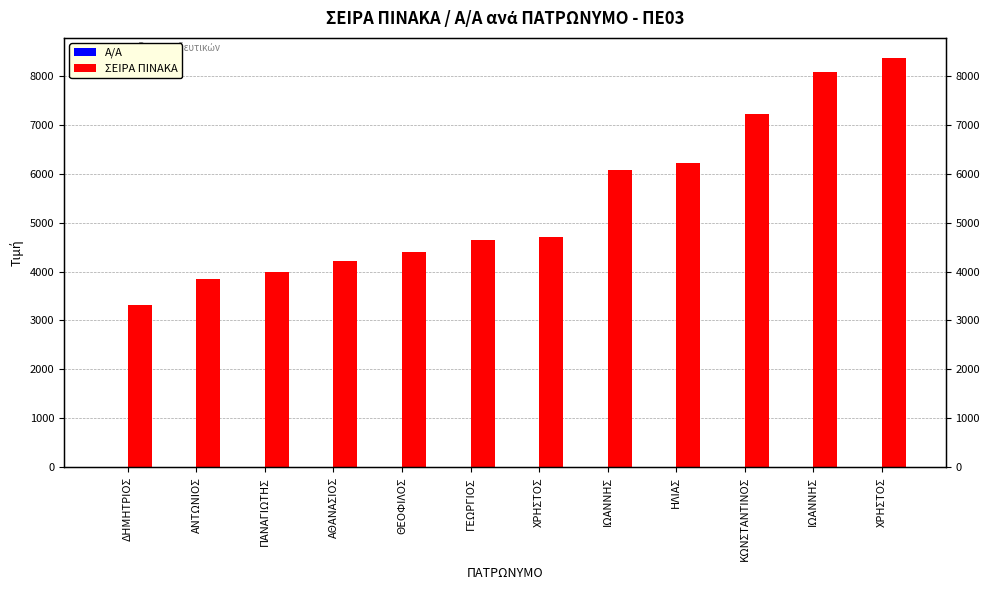

Read the ΣΕΙΡΑ ΠΙΝΑΚΑ value at ΘΕΟΦΙΛΟΣ, to the nearest 100.

4400